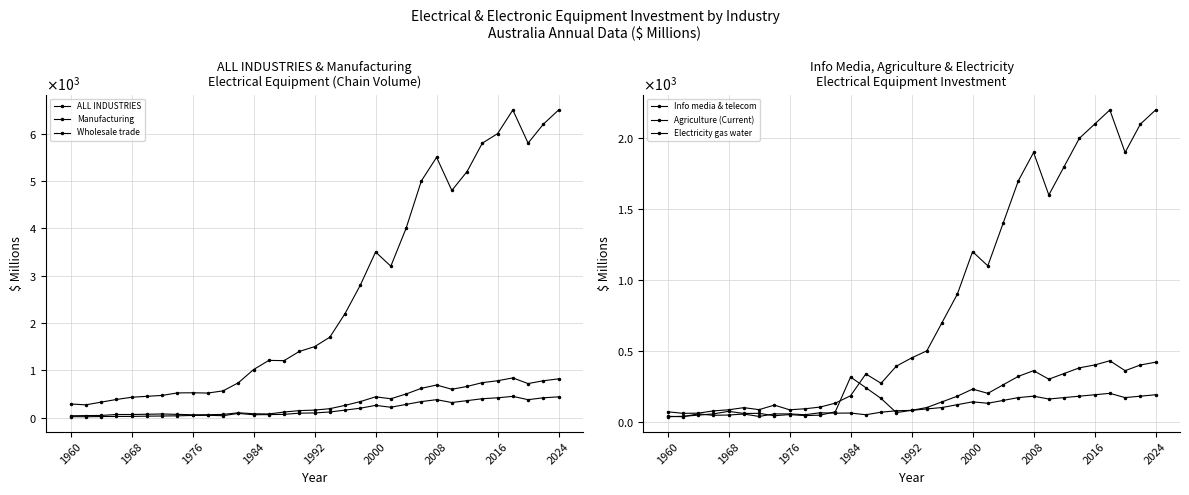

Which series changed the most between 1960 and 2008?

ALL INDUSTRIES ; Electrical (Chain volume)